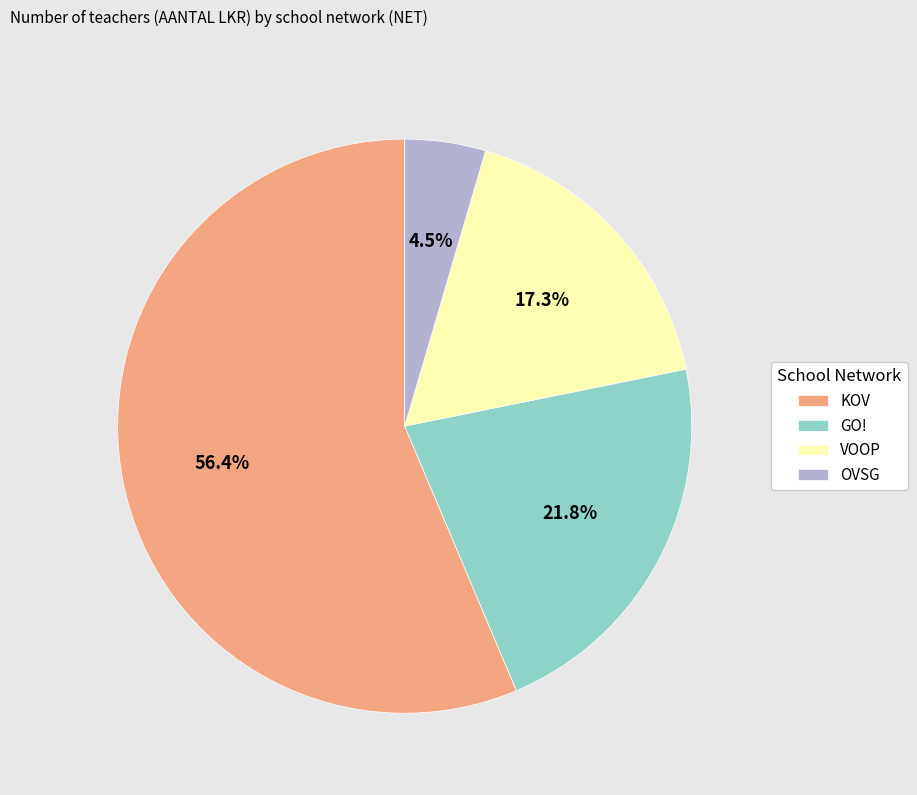

Rank the categories by value from highest to lowest.

KOV, GO!, VOOP, OVSG